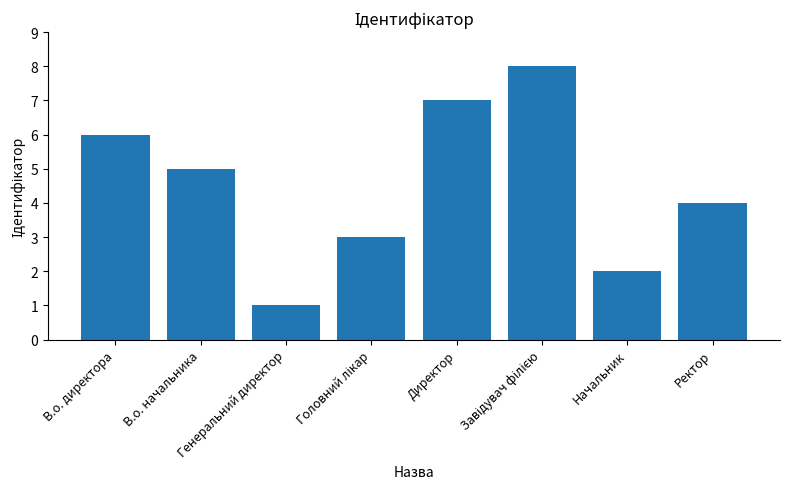

Which has a higher value, Начальник or В.о. начальника?

В.о. начальника